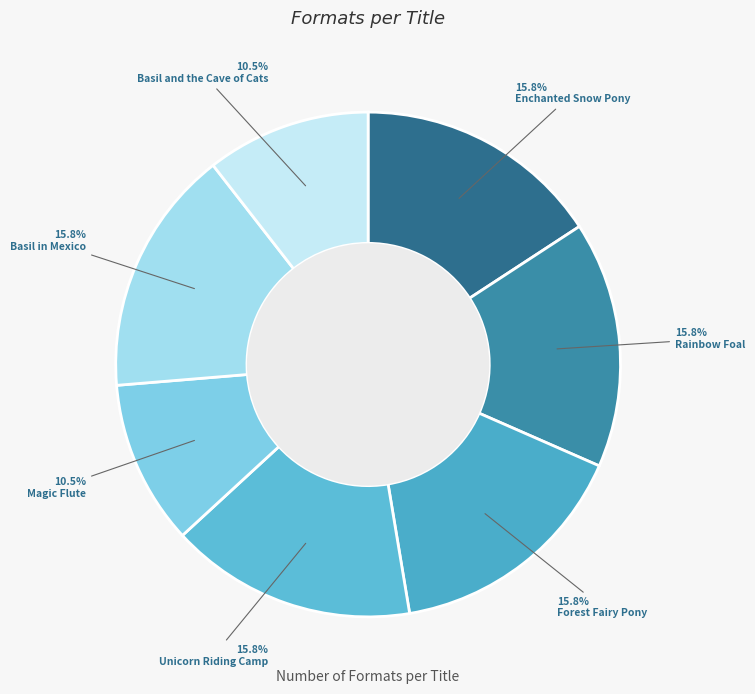

To the nearest percent, what percentage of the pie is Enchanted Snow Pony?

16%